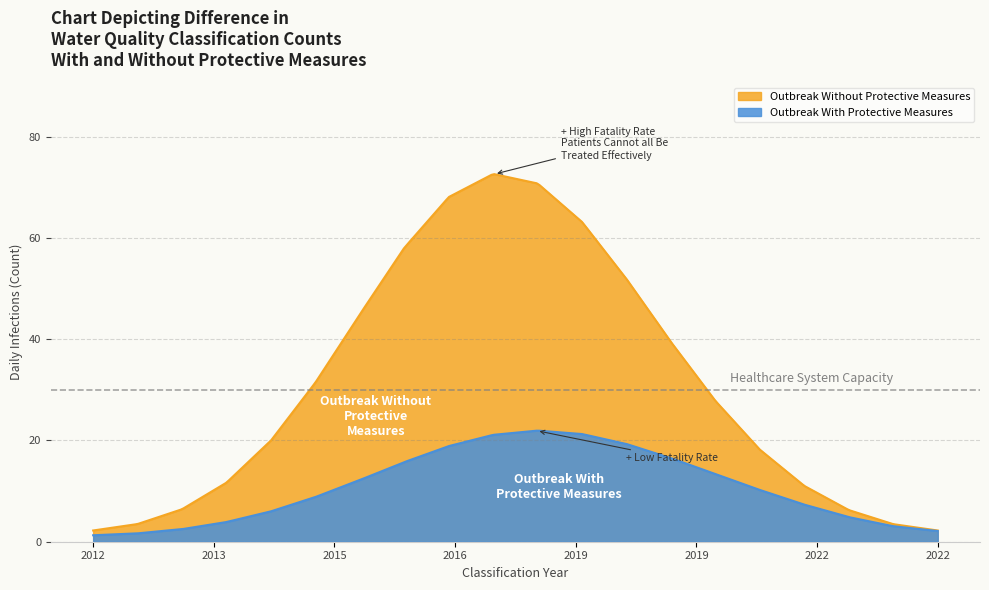

Which series has the largest range (max minus min)?

Outbreak Without Protective Measures